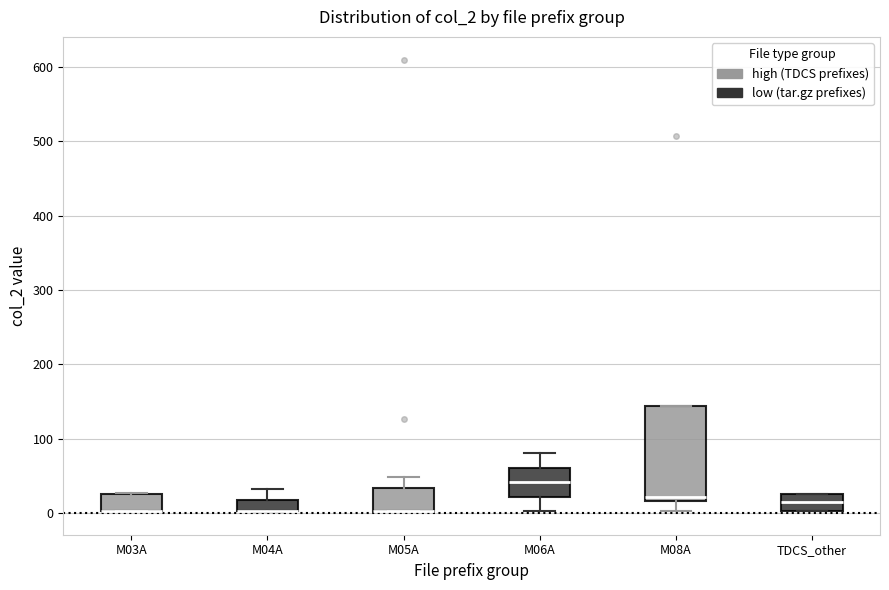

Where is the lower edge of the box for M08A on the y-axis? The values are not printed on the chart, so give them approximately, as read against the axis.

20